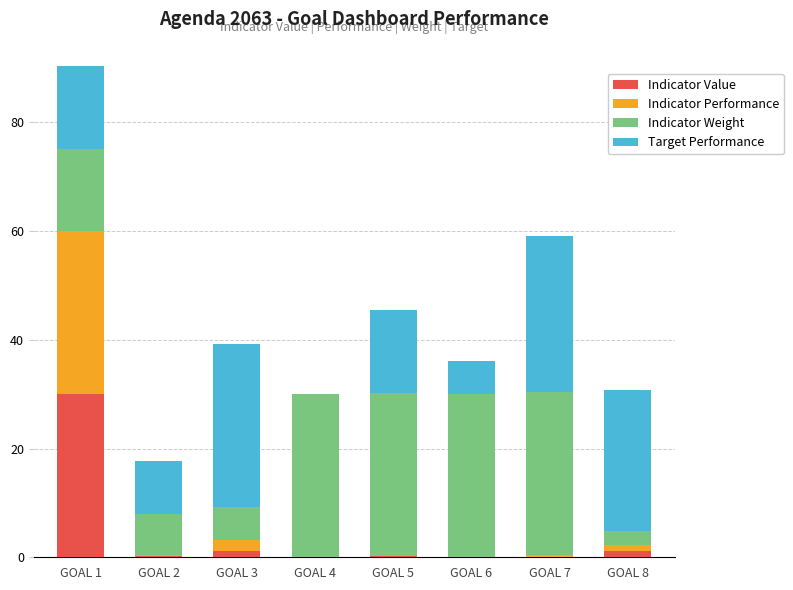

Count the number of data series in this chart.

4